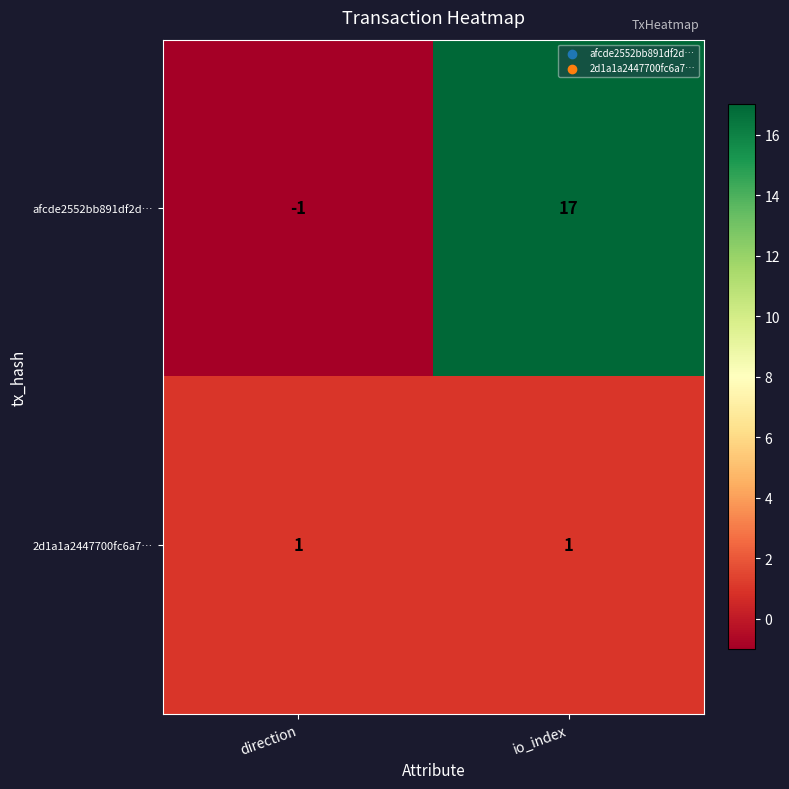

List the series in order of their peak value, highest first.

afcde2552bb891df2d…, 2d1a1a2447700fc6a7…